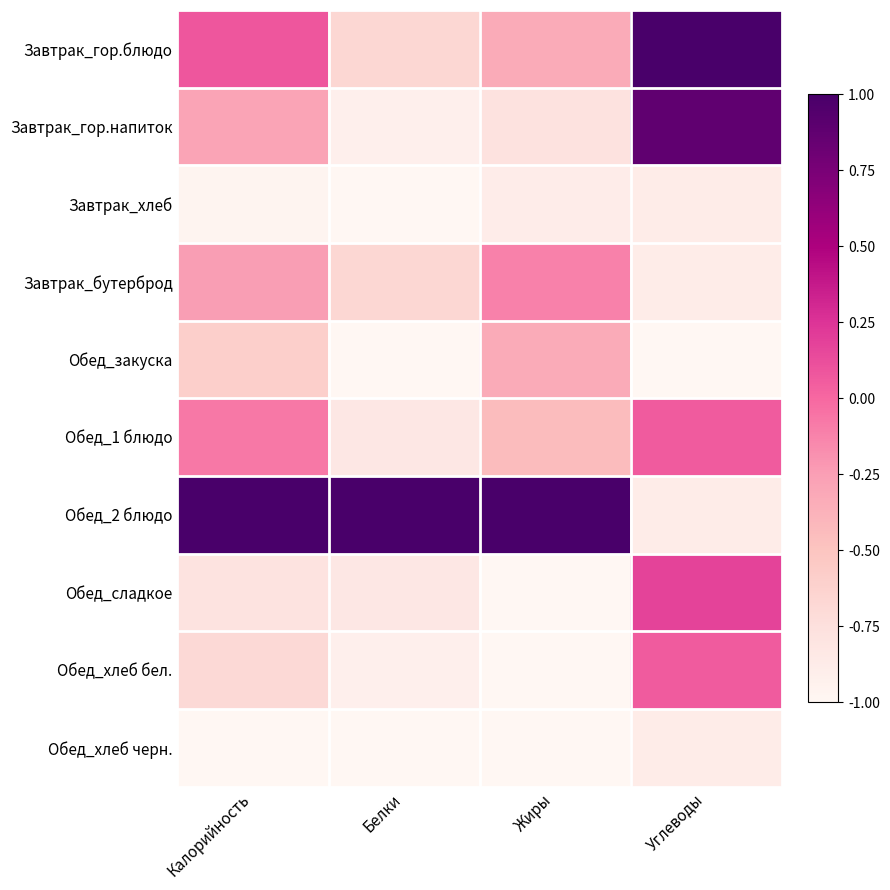

At how many categories does at least one series exceed 0?

4